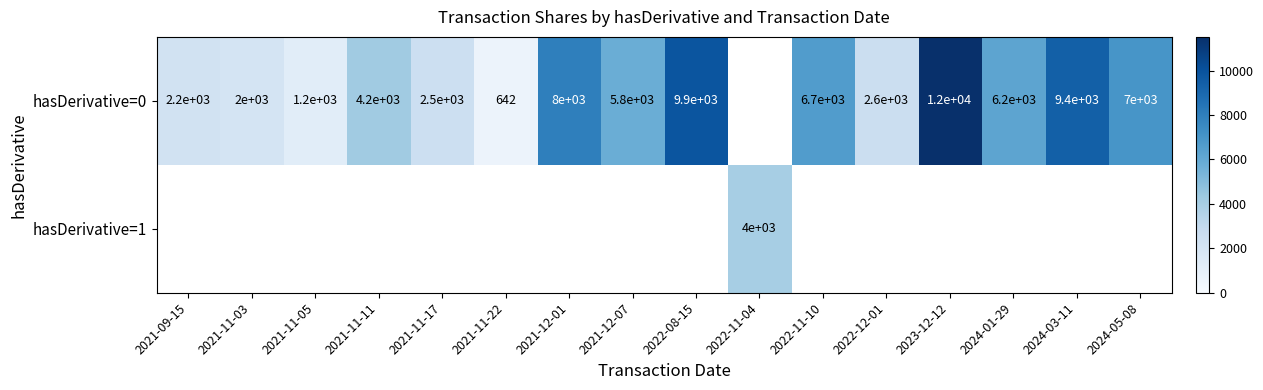

What is the difference between the hasDerivative=0 values at 2022-12-01 and 2021-11-03?

600